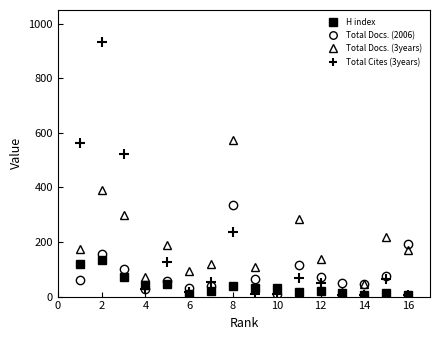

Which series has the widest spread of values?

Total Cites (3years)